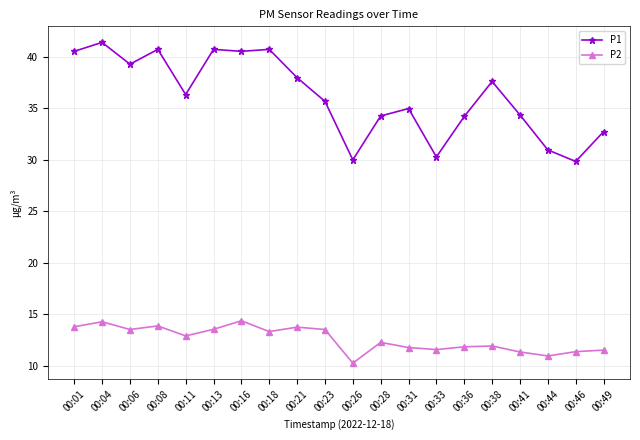

Does the chart display data point markers on the line(s)?

Yes